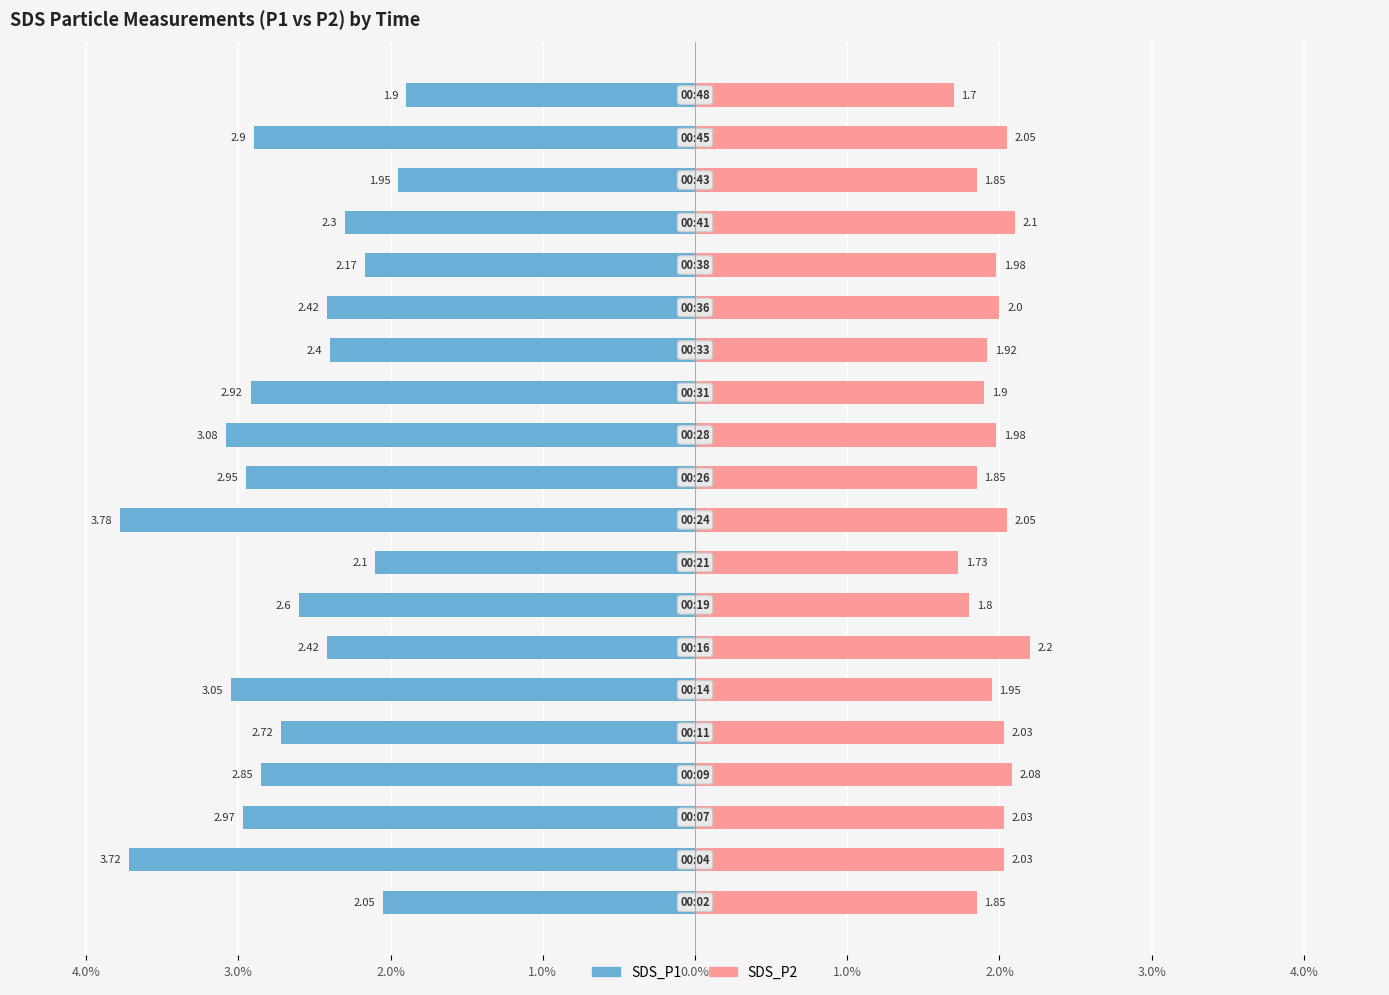

Reading left to right, list all the values displayed in this chart.

SDS_P1: -2.0	-3.7	-3.0	-2.9	-2.7	-3.0	-2.4	-2.6	-2.1	-3.8	-3.0	-3.1	-2.9	-2.4	-2.4	-2.2	-2.3	-1.9	-2.9	-1.9
SDS_P2: 1.9	2.0	2.0	2.1	2.0	1.9	2.2	1.8	1.7	2.0	1.9	2.0	1.9	1.9	2.0	2.0	2.1	1.9	2.0	1.7